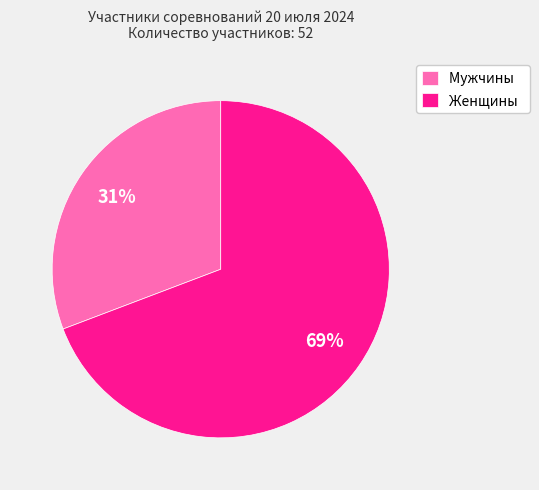

How many slices are in this pie chart?

2